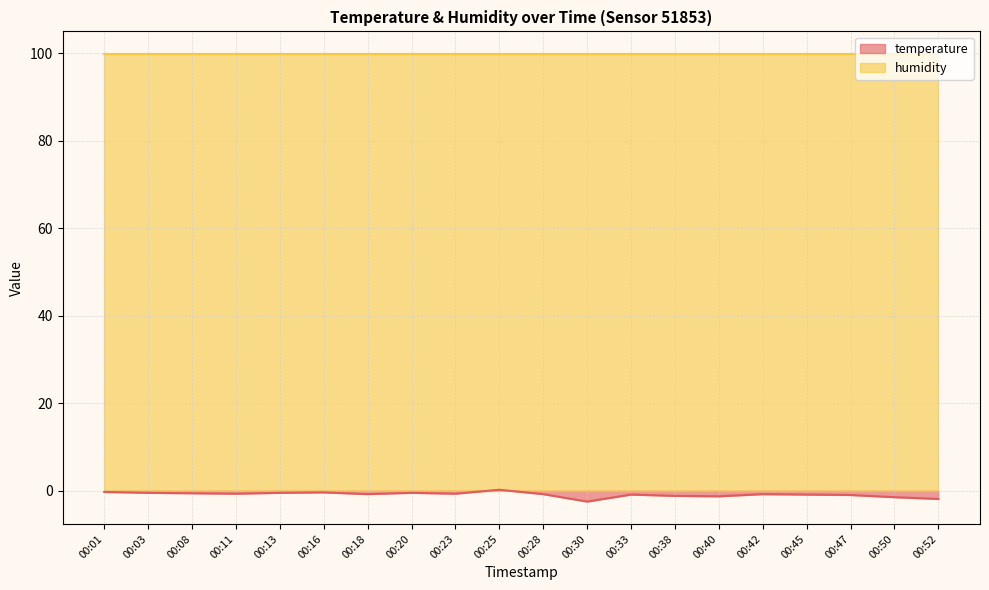

Which label corresponds to the largest value in the chart?

00:25